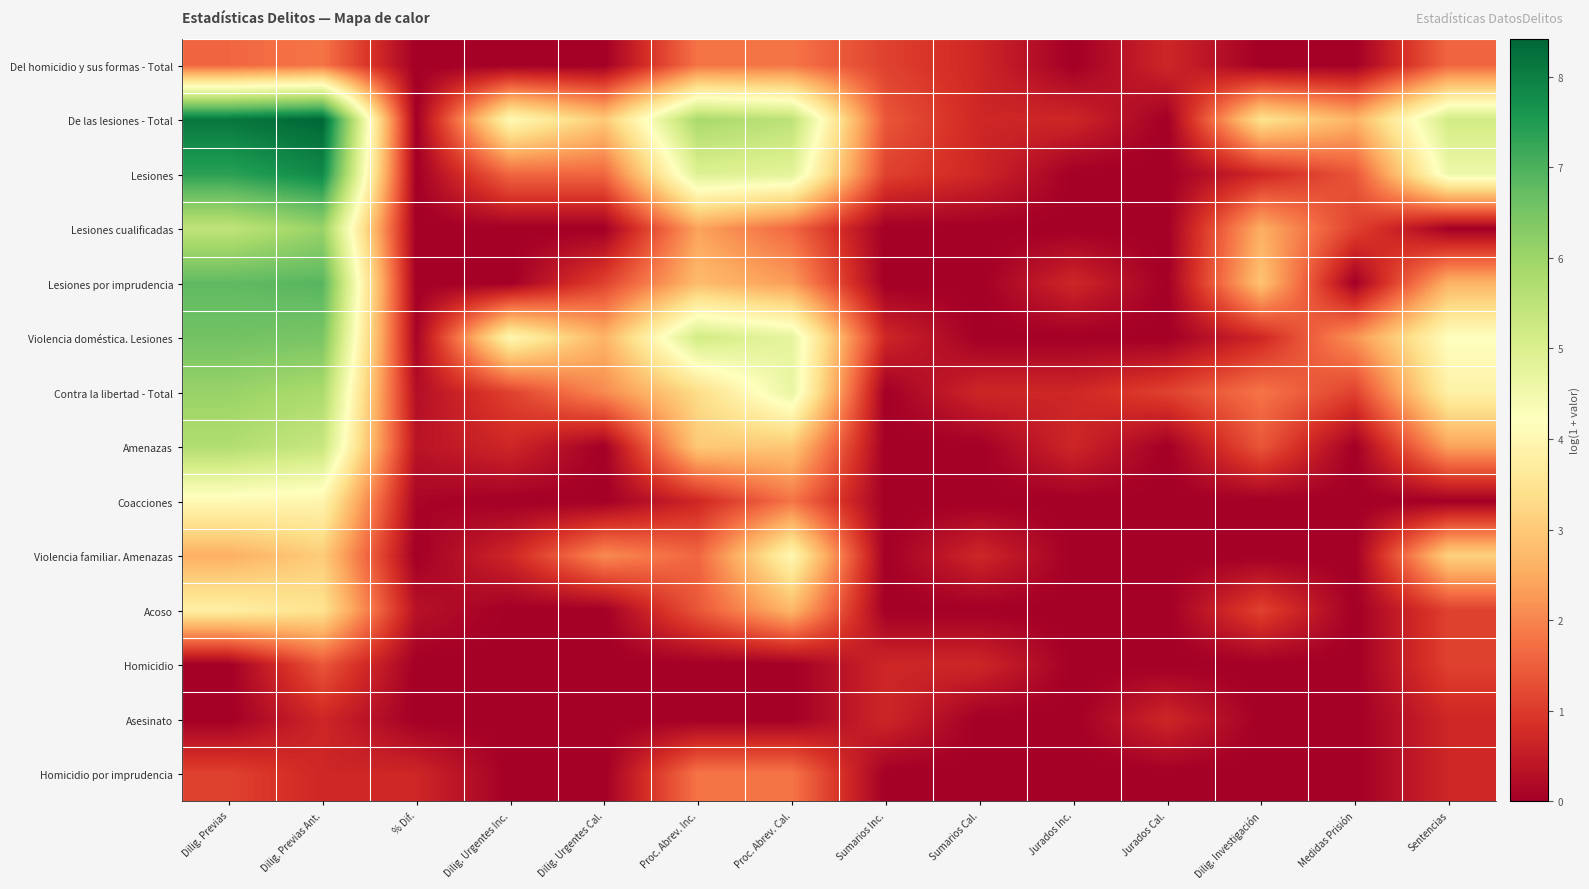

Reading right to left, extract all data points from this chart.

Del homicidio y sus formas - Total: Sentencias=1.6	Medidas Prisión=0.0	Dilig. Investigación=0.0	Jurados Cal.=0.7	Jurados Inc.=0.0	Sumarios Cal.=0.7	Sumarios Inc.=1.1	Proc. Abrev. Cal.=1.8	Proc. Abrev. Inc.=1.8	Dilig. Urgentes Cal.=0.0	Dilig. Urgentes Inc.=0.0	% Dif.=0.0	Dilig. Previas Ant.=1.8	Dilig. Previas=1.6
De las lesiones - Total: Sentencias=5.2	Medidas Prisión=2.6	Dilig. Investigación=3.5	Jurados Cal.=0.0	Jurados Inc.=0.7	Sumarios Cal.=0.7	Sumarios Inc.=1.4	Proc. Abrev. Cal.=5.5	Proc. Abrev. Inc.=5.8	Dilig. Urgentes Cal.=3.0	Dilig. Urgentes Inc.=4.1	% Dif.=0.0	Dilig. Previas Ant.=8.4	Dilig. Previas=8.1
Lesiones: Sentencias=4.6	Medidas Prisión=1.4	Dilig. Investigación=0.7	Jurados Cal.=0.0	Jurados Inc.=0.0	Sumarios Cal.=0.7	Sumarios Inc.=1.1	Proc. Abrev. Cal.=4.8	Proc. Abrev. Inc.=4.9	Dilig. Urgentes Cal.=1.6	Dilig. Urgentes Inc.=1.6	% Dif.=0.0	Dilig. Previas Ant.=7.8	Dilig. Previas=7.4
Lesiones cualificadas: Sentencias=0.0	Medidas Prisión=1.1	Dilig. Investigación=2.6	Jurados Cal.=0.0	Jurados Inc.=0.0	Sumarios Cal.=0.0	Sumarios Inc.=0.0	Proc. Abrev. Cal.=1.6	Proc. Abrev. Inc.=2.4	Dilig. Urgentes Cal.=0.0	Dilig. Urgentes Inc.=0.0	% Dif.=0.0	Dilig. Previas Ant.=6.0	Dilig. Previas=5.5
Lesiones por imprudencia: Sentencias=2.6	Medidas Prisión=0.0	Dilig. Investigación=2.9	Jurados Cal.=0.0	Jurados Inc.=0.7	Sumarios Cal.=0.0	Sumarios Inc.=0.0	Proc. Abrev. Cal.=2.3	Proc. Abrev. Inc.=2.8	Dilig. Urgentes Cal.=1.1	Dilig. Urgentes Inc.=0.0	% Dif.=0.0	Dilig. Previas Ant.=6.9	Dilig. Previas=6.8
Violencia doméstica. Lesiones: Sentencias=4.2	Medidas Prisión=2.2	Dilig. Investigación=0.7	Jurados Cal.=0.0	Jurados Inc.=0.0	Sumarios Cal.=0.0	Sumarios Inc.=0.7	Proc. Abrev. Cal.=4.7	Proc. Abrev. Inc.=5.2	Dilig. Urgentes Cal.=2.6	Dilig. Urgentes Inc.=4.0	% Dif.=0.1	Dilig. Previas Ant.=6.5	Dilig. Previas=6.6
Contra la libertad - Total: Sentencias=3.9	Medidas Prisión=1.1	Dilig. Investigación=1.8	Jurados Cal.=1.1	Jurados Inc.=0.7	Sumarios Cal.=0.7	Sumarios Inc.=0.0	Proc. Abrev. Cal.=4.7	Proc. Abrev. Inc.=3.3	Dilig. Urgentes Cal.=2.1	Dilig. Urgentes Inc.=1.1	% Dif.=0.3	Dilig. Previas Ant.=5.8	Dilig. Previas=6.1
Amenazas: Sentencias=2.4	Medidas Prisión=0.0	Dilig. Investigación=1.4	Jurados Cal.=0.0	Jurados Inc.=0.7	Sumarios Cal.=0.0	Sumarios Inc.=0.0	Proc. Abrev. Cal.=2.9	Proc. Abrev. Inc.=3.0	Dilig. Urgentes Cal.=0.0	Dilig. Urgentes Inc.=0.7	% Dif.=0.4	Dilig. Previas Ant.=5.3	Dilig. Previas=5.7
Coacciones: Sentencias=0.0	Medidas Prisión=0.0	Dilig. Investigación=0.0	Jurados Cal.=0.0	Jurados Inc.=0.0	Sumarios Cal.=0.0	Sumarios Inc.=0.0	Proc. Abrev. Cal.=1.8	Proc. Abrev. Inc.=0.7	Dilig. Urgentes Cal.=0.0	Dilig. Urgentes Inc.=0.0	% Dif.=0.1	Dilig. Previas Ant.=4.0	Dilig. Previas=4.1
Violencia familiar. Amenazas: Sentencias=3.1	Medidas Prisión=0.0	Dilig. Investigación=0.0	Jurados Cal.=0.0	Jurados Inc.=0.0	Sumarios Cal.=0.7	Sumarios Inc.=0.0	Proc. Abrev. Cal.=4.0	Proc. Abrev. Inc.=1.6	Dilig. Urgentes Cal.=2.1	Dilig. Urgentes Inc.=0.7	% Dif.=0.0	Dilig. Previas Ant.=3.0	Dilig. Previas=2.6
Acoso: Sentencias=1.1	Medidas Prisión=0.0	Dilig. Investigación=1.1	Jurados Cal.=0.0	Jurados Inc.=0.0	Sumarios Cal.=0.0	Sumarios Inc.=0.0	Proc. Abrev. Cal.=2.7	Proc. Abrev. Inc.=1.4	Dilig. Urgentes Cal.=0.0	Dilig. Urgentes Inc.=0.0	% Dif.=0.3	Dilig. Previas Ant.=3.5	Dilig. Previas=3.8
Homicidio: Sentencias=1.1	Medidas Prisión=0.0	Dilig. Investigación=0.0	Jurados Cal.=0.0	Jurados Inc.=0.0	Sumarios Cal.=0.7	Sumarios Inc.=0.7	Proc. Abrev. Cal.=0.0	Proc. Abrev. Inc.=0.0	Dilig. Urgentes Cal.=0.0	Dilig. Urgentes Inc.=0.0	% Dif.=0.0	Dilig. Previas Ant.=1.4	Dilig. Previas=0.0
Asesinato: Sentencias=0.7	Medidas Prisión=0.0	Dilig. Investigación=0.0	Jurados Cal.=0.7	Jurados Inc.=0.0	Sumarios Cal.=0.0	Sumarios Inc.=0.7	Proc. Abrev. Cal.=0.0	Proc. Abrev. Inc.=0.0	Dilig. Urgentes Cal.=0.0	Dilig. Urgentes Inc.=0.0	% Dif.=0.0	Dilig. Previas Ant.=0.7	Dilig. Previas=0.0
Homicidio por imprudencia: Sentencias=0.7	Medidas Prisión=0.0	Dilig. Investigación=0.0	Jurados Cal.=0.0	Jurados Inc.=0.0	Sumarios Cal.=0.0	Sumarios Inc.=0.0	Proc. Abrev. Cal.=1.8	Proc. Abrev. Inc.=1.8	Dilig. Urgentes Cal.=0.0	Dilig. Urgentes Inc.=0.0	% Dif.=0.7	Dilig. Previas Ant.=0.7	Dilig. Previas=1.1